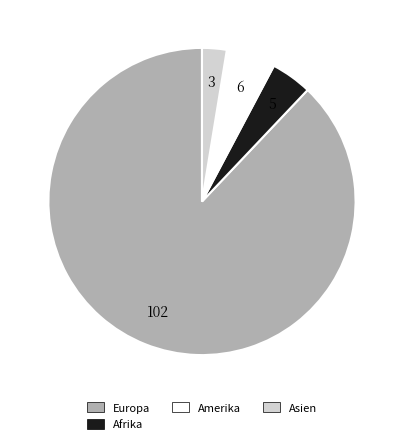

Is there a majority slice in this chart?

Yes